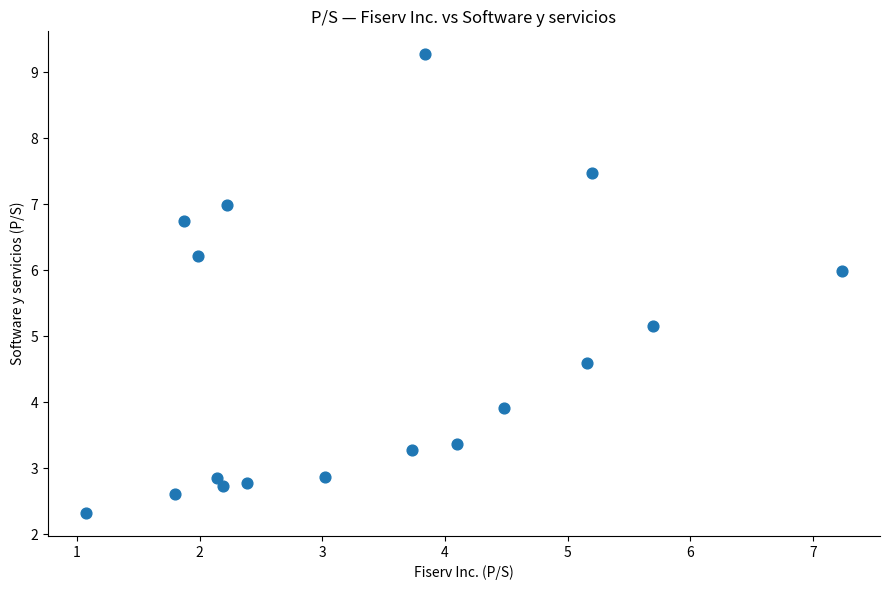

What is the range of X values (max minus min)?

6.2